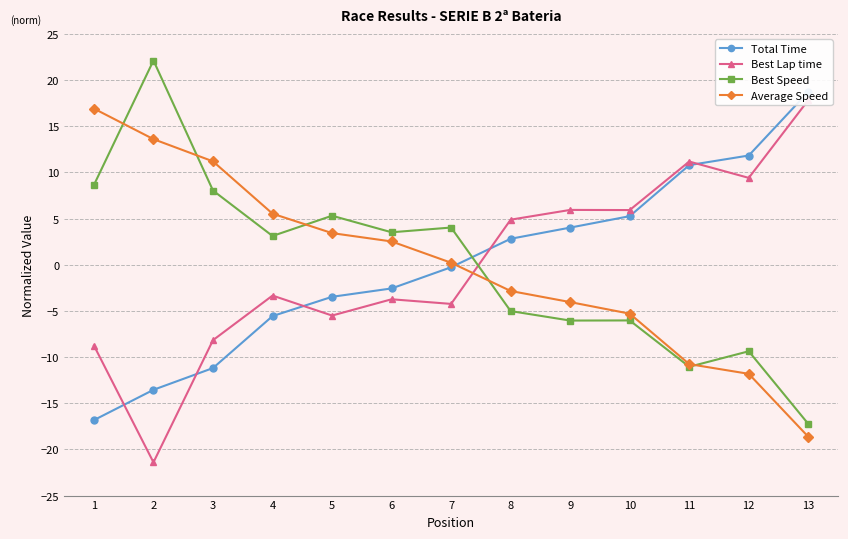

True or false: Total Time has more than 1 points higher than both neighbors.

False